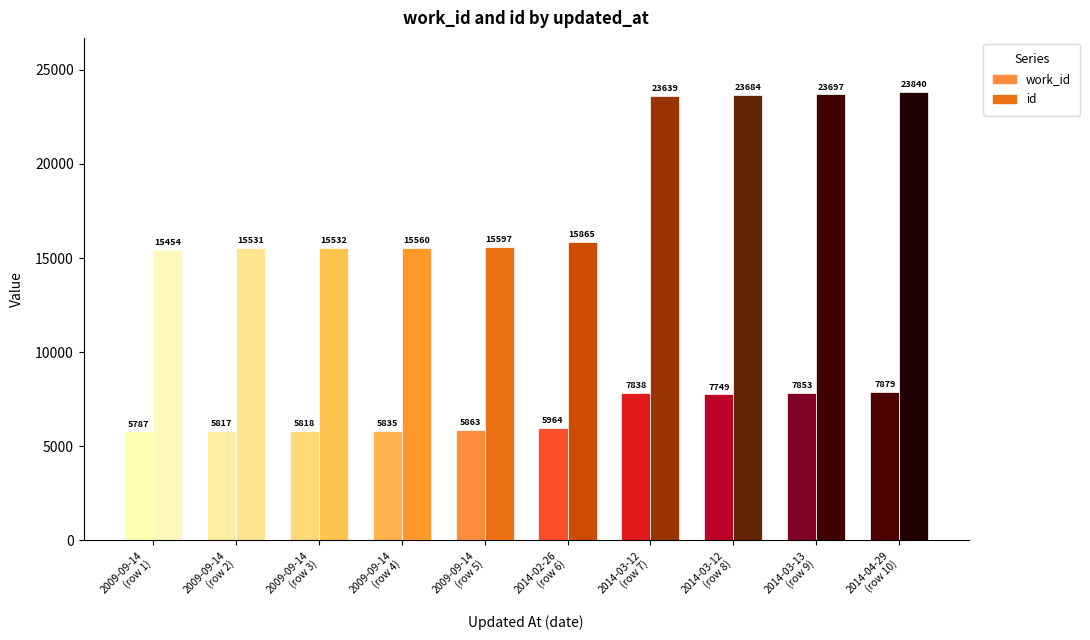

What is the total value across all series at 2014-04-29?

31719